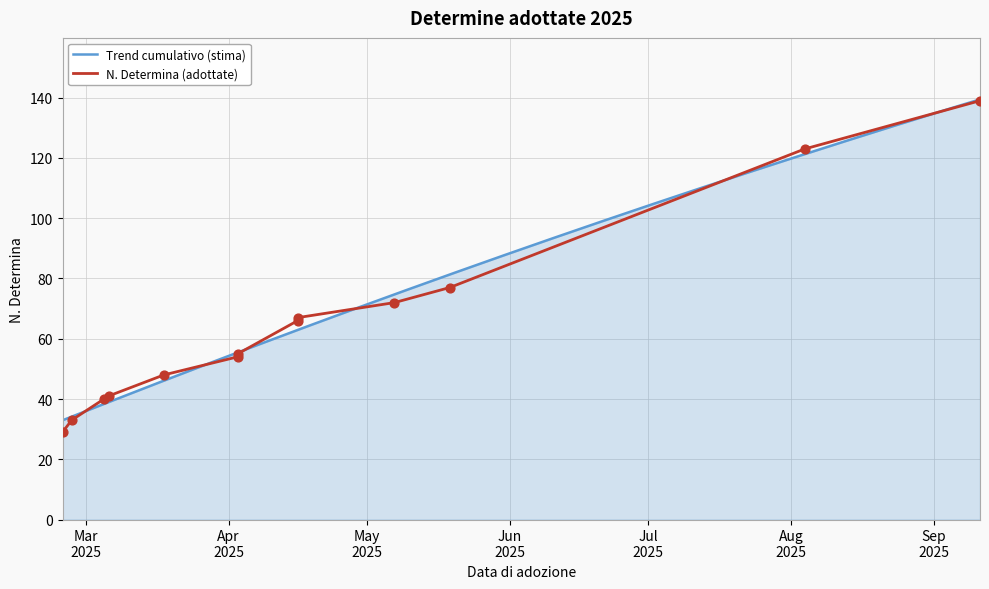

Between 2025-04-16 and 2025-05-07, which is larger?

2025-05-07